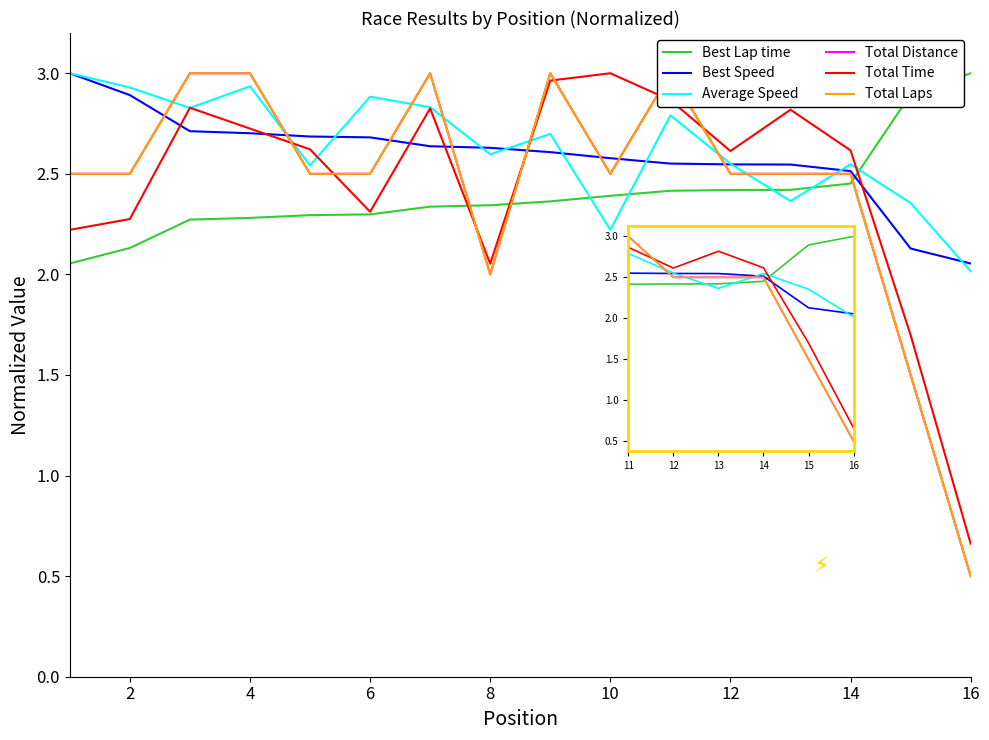

What is the highest value of the Best Speed series?

3.0